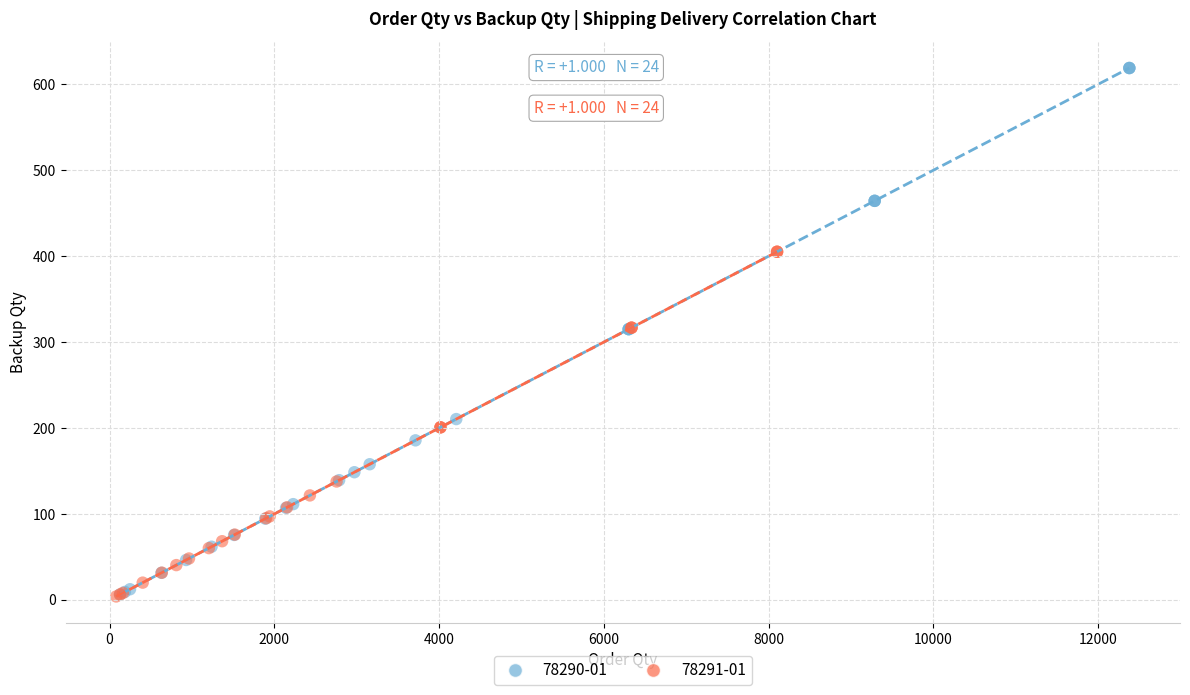

Which series reaches the maximum Y coordinate?

78290-01